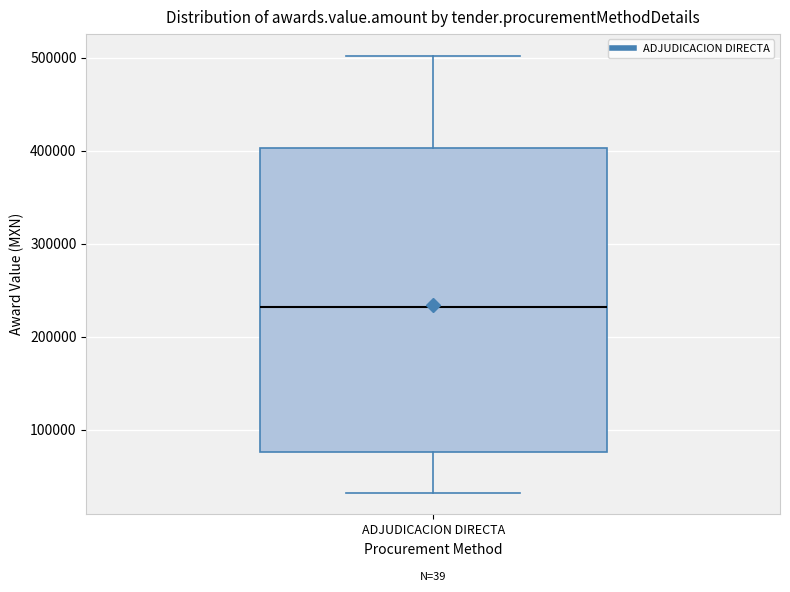

Transcribe this box plot: give where the median line is, the range the box spans, and where the two whiskers end, as read against the y-axis. The values are not printed on the chart, so give them approximately, as read against the axis.

median 230000, box 80000 to 400000, whiskers 30000 to 500000